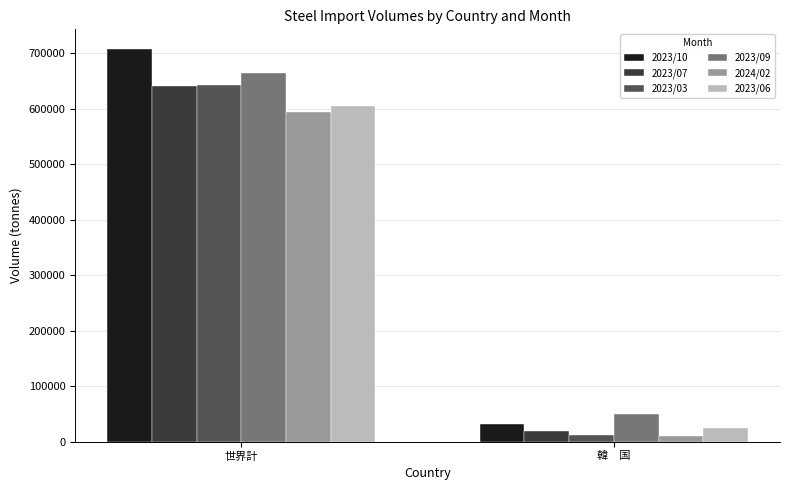

Are the bars horizontal?

No